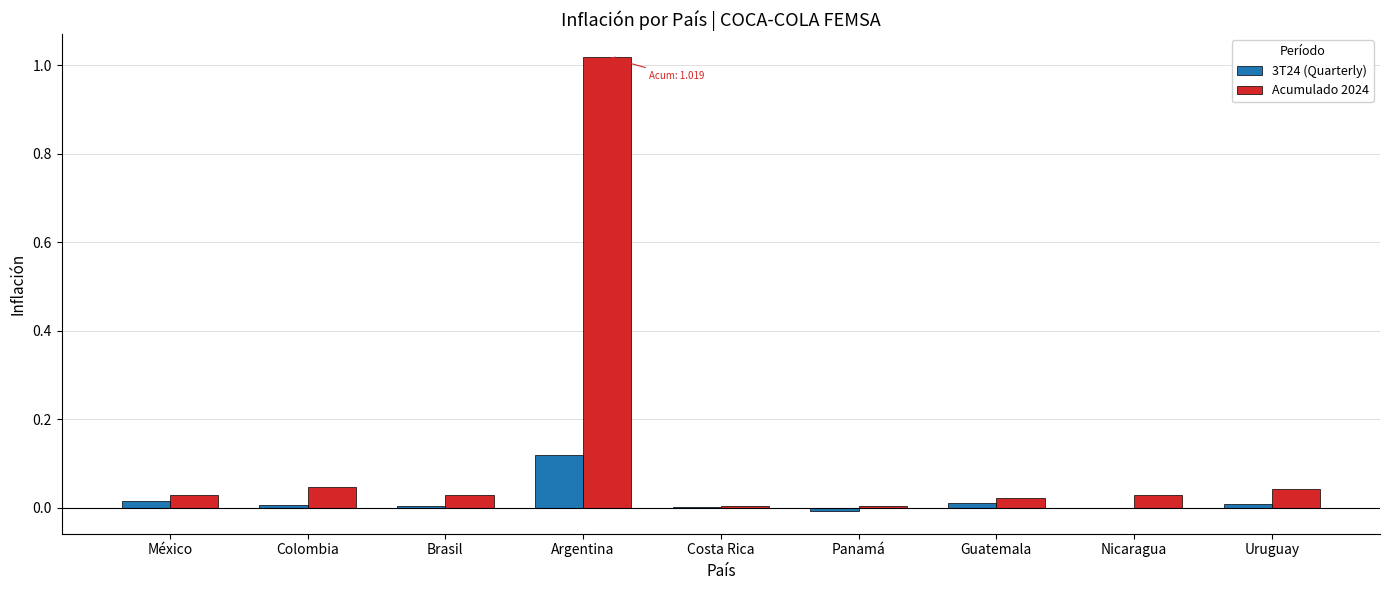

How many groups of bars are there?

9